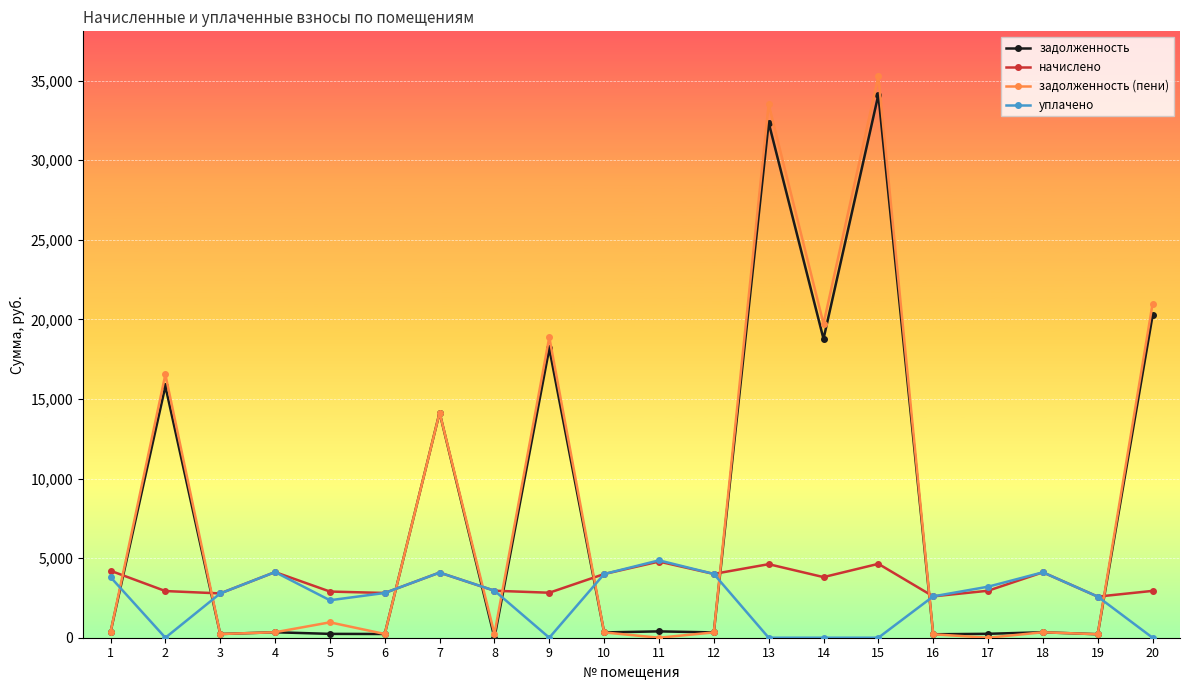

The value of задолженность at 8 is 3.5. True or false?

True